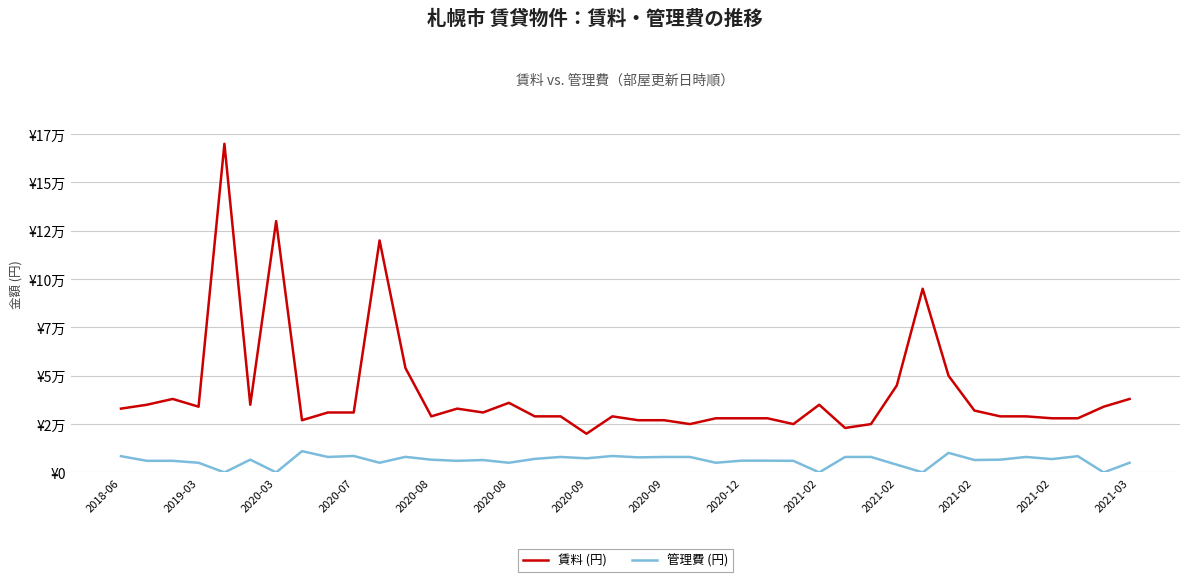

True or false: 管理費 (円) and 賃料 (円) cross at least once.

False